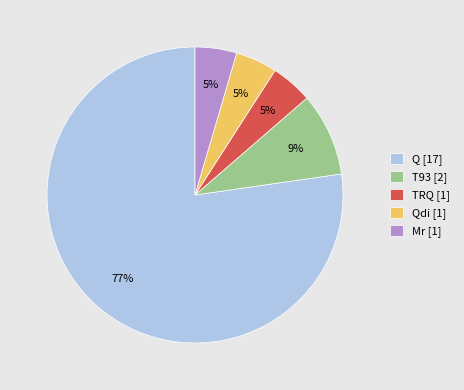

How many segments does this pie chart have?

5